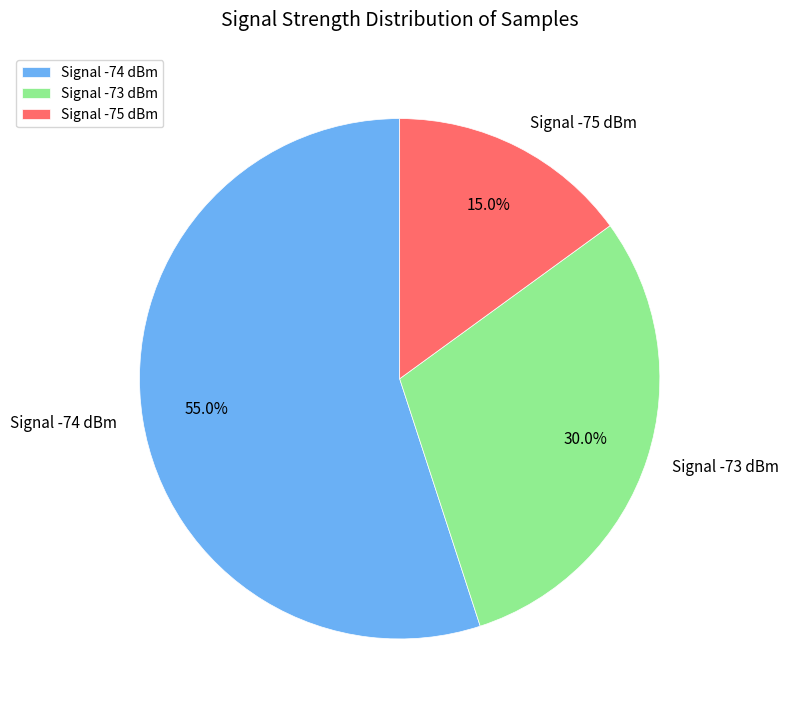

What percentage is NOT represented by Signal -75 dBm?

85.0%